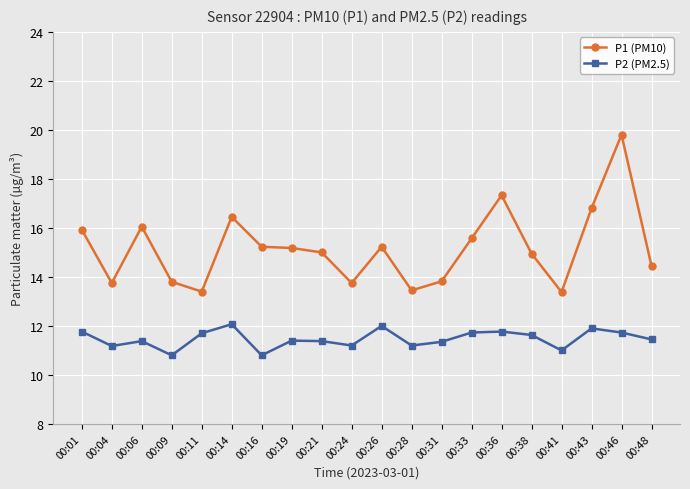

True or false: P1 (PM10) and P2 (PM2.5) cross at least once.

False